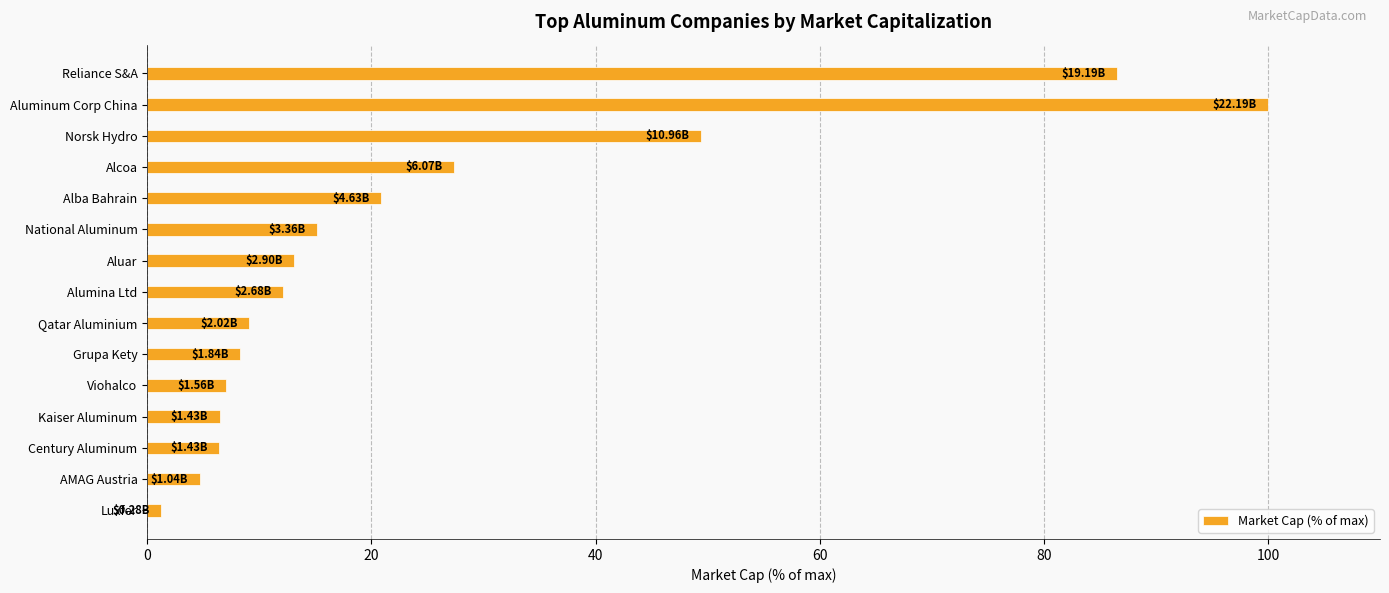

What is the difference between the second highest and second lowest values?

81.8